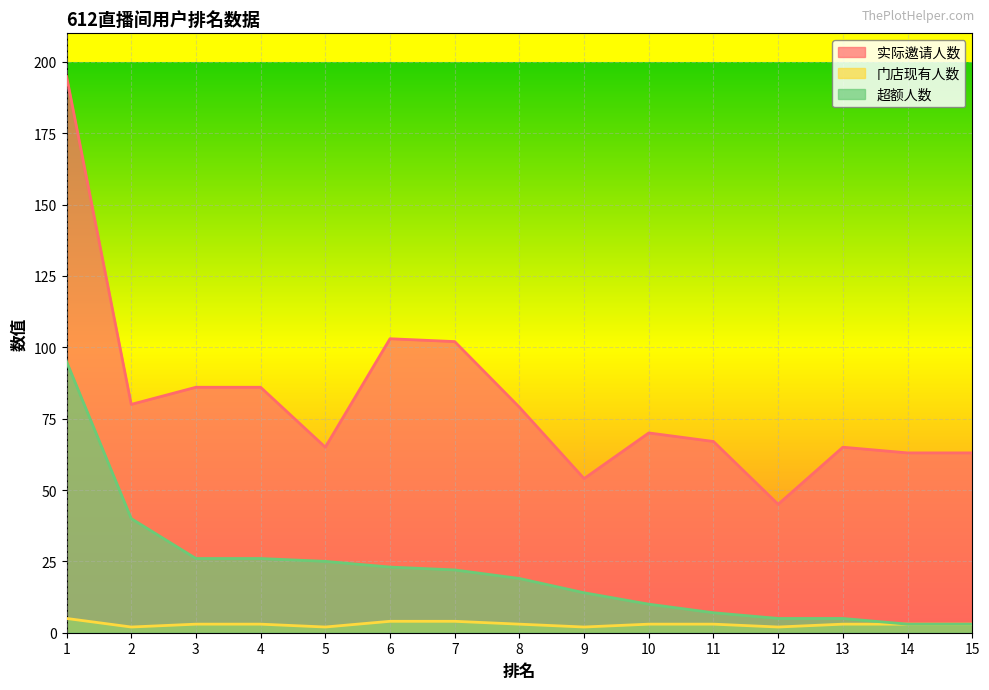

Reading right to left, list all the values displayed in this chart.

实际邀请人数: 63	63	65	45	67	70	54	79	102	103	65	86	86	80	195
门店现有人数: 3	3	3	2	3	3	2	3	4	4	2	3	3	2	5
超额人数: 3	3	5	5	7	10	14	19	22	23	25	26	26	40	95